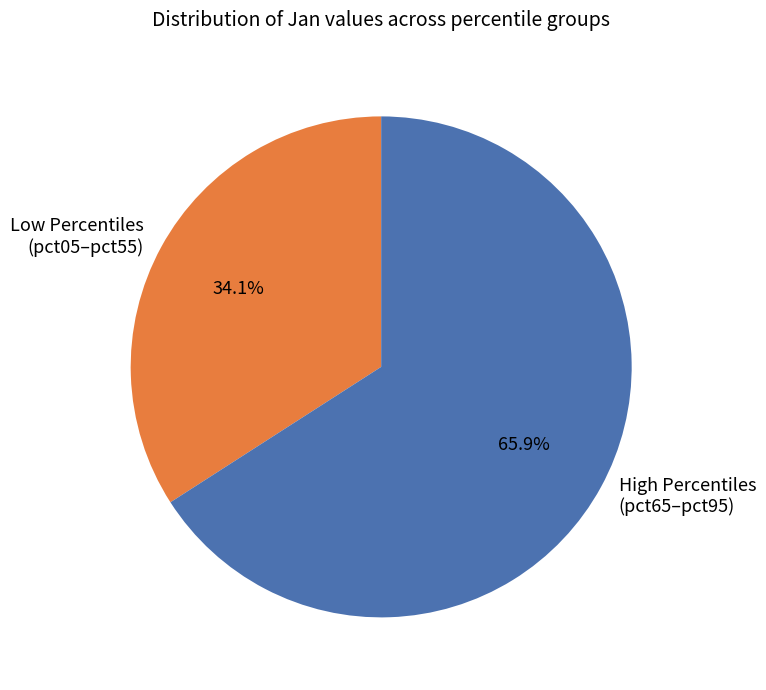

Is there a majority slice in this chart?

Yes